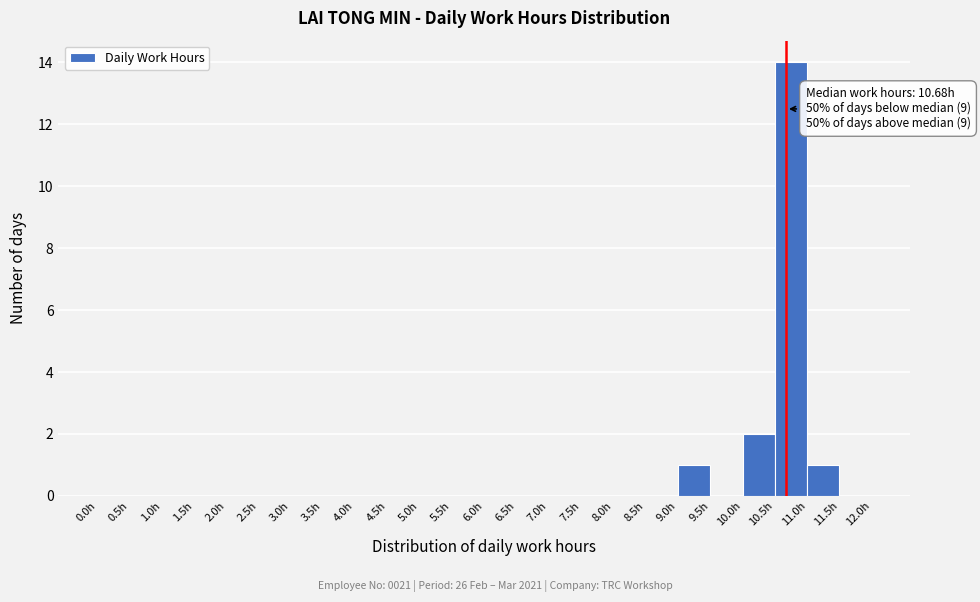

Which range on the x-axis has the tallest bar?

10.5 to 11.0